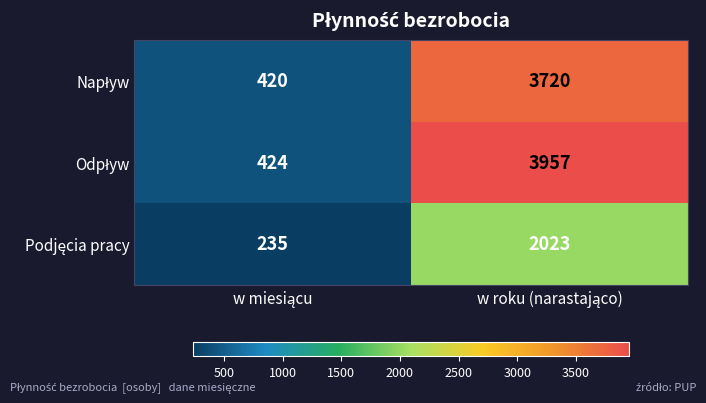

What is the greatest value displayed?

3957